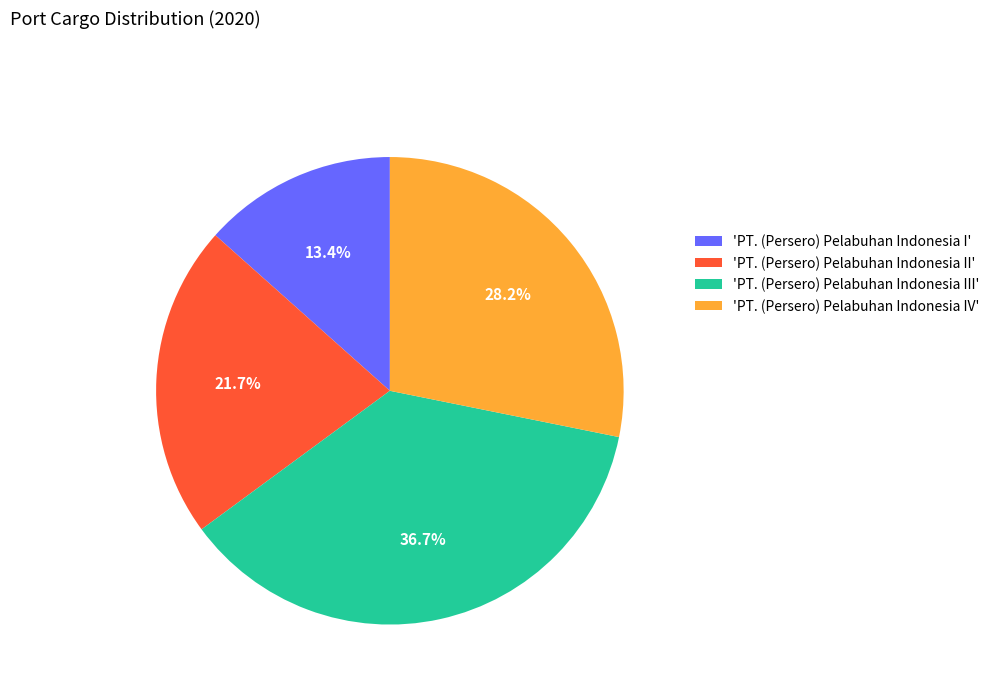

Does 'PT. (Persero) Pelabuhan Indonesia I' represent more than half of the total?

No